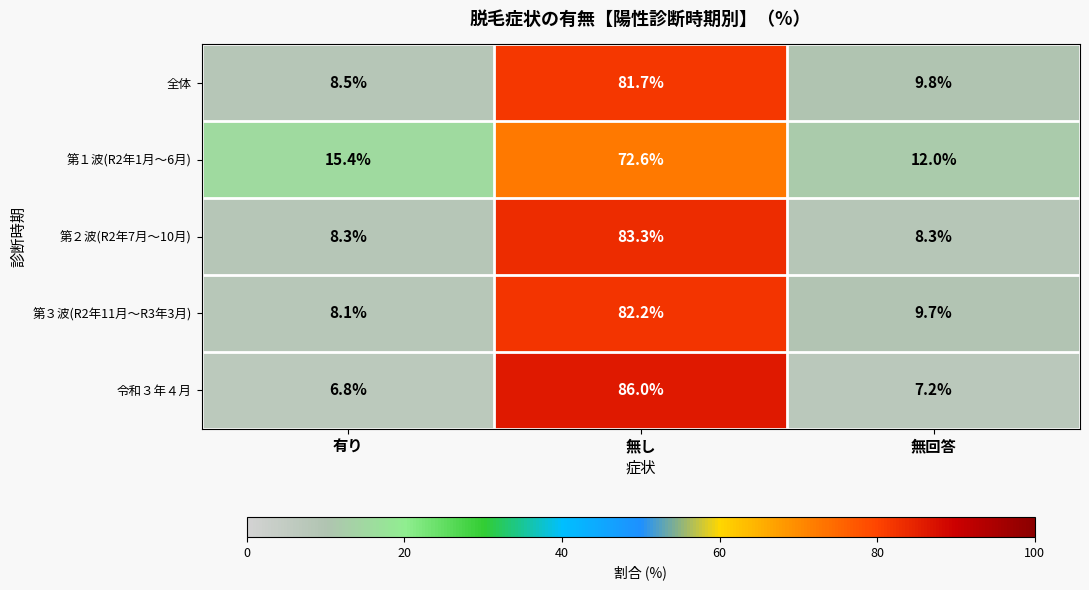

The 第２波(R2年7月～10月) series shows 12.8 at 有り. True or false?

False